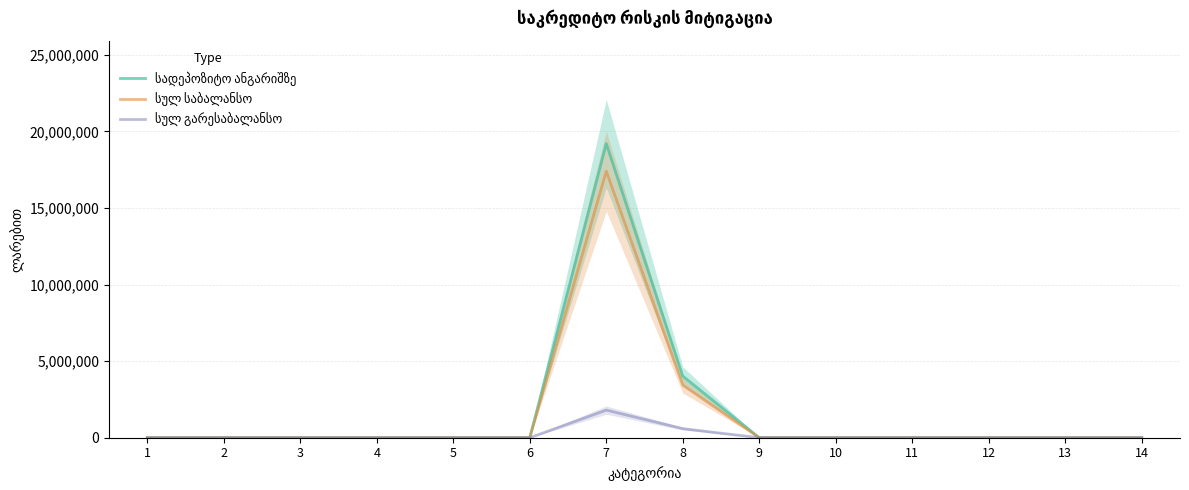

What is the difference between the second highest and minimum values in the სულ საბალანსო series?

3432366.3